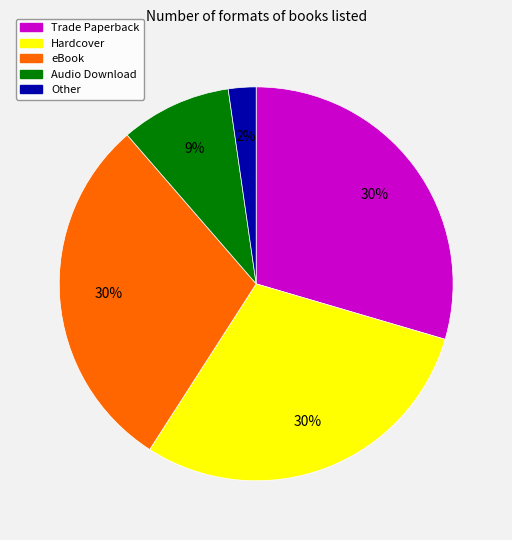

Approximately how many times larger is the value at Trade Paperback compared to Hardcover?

1.0